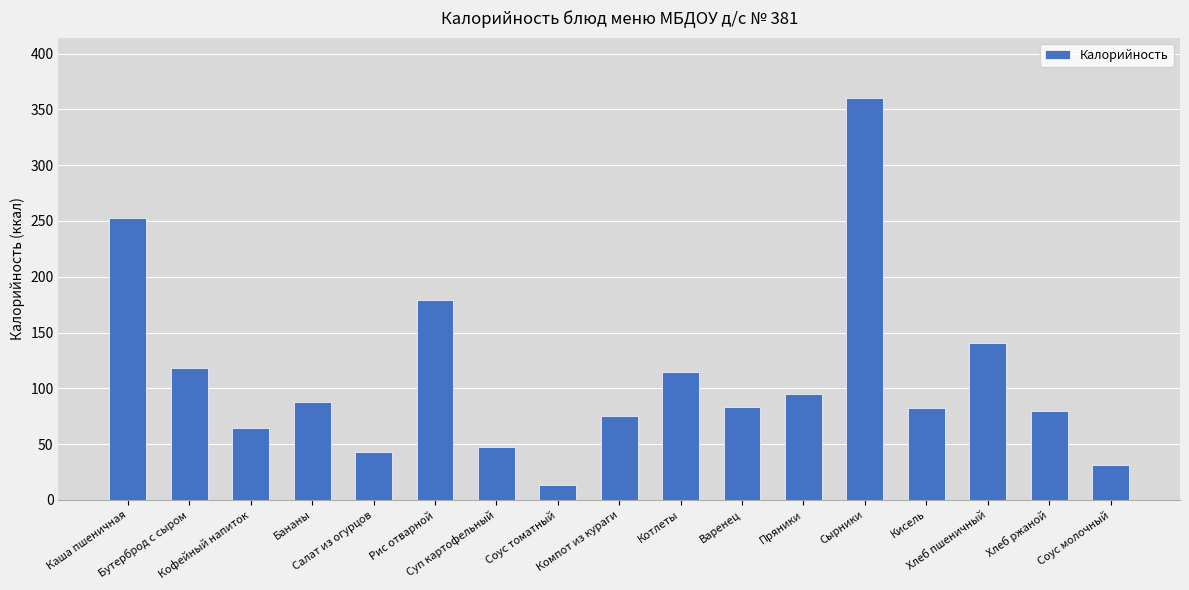

How many data points does each series have?

17